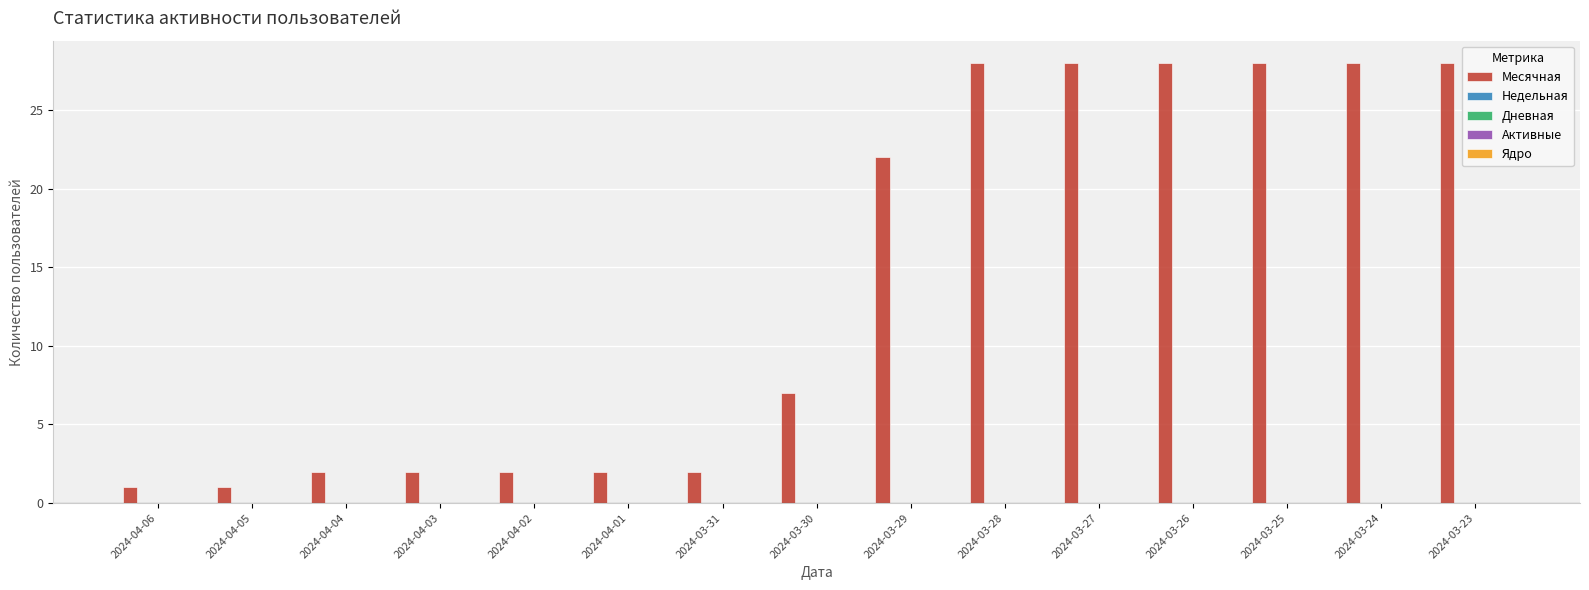

What is the value of the 15th bar from the left?

28